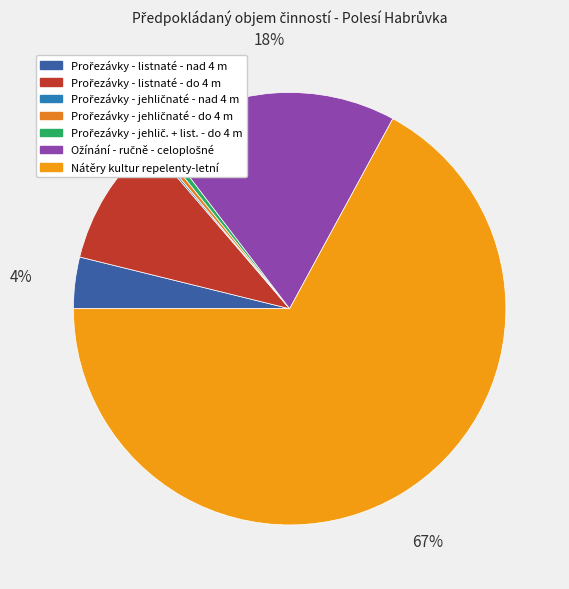

Is it true that Prořezávky - jehlič. + list. - do 4 m is 0% of the pie?

True